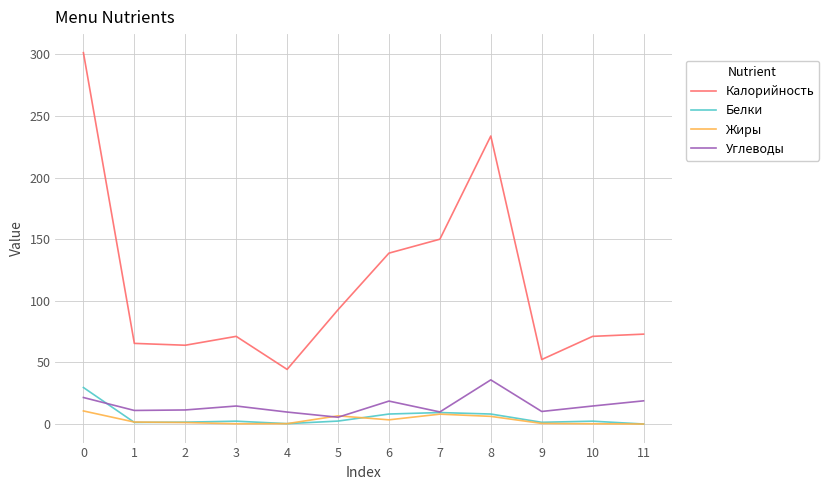

Is the value of Белки at 3 greater than the value of Калорийность at 1?

No